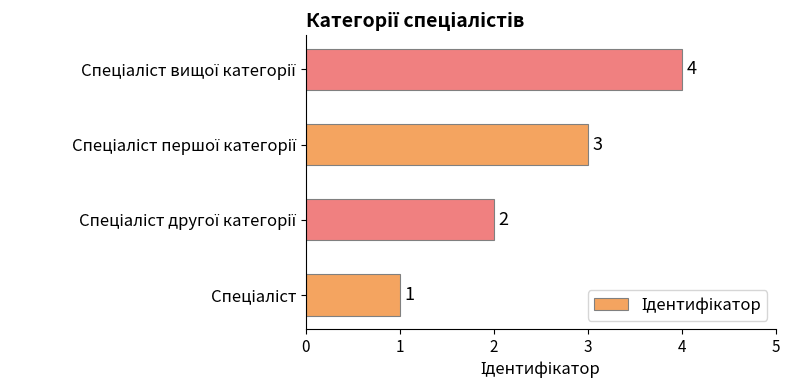

What is the sum of all values?

10